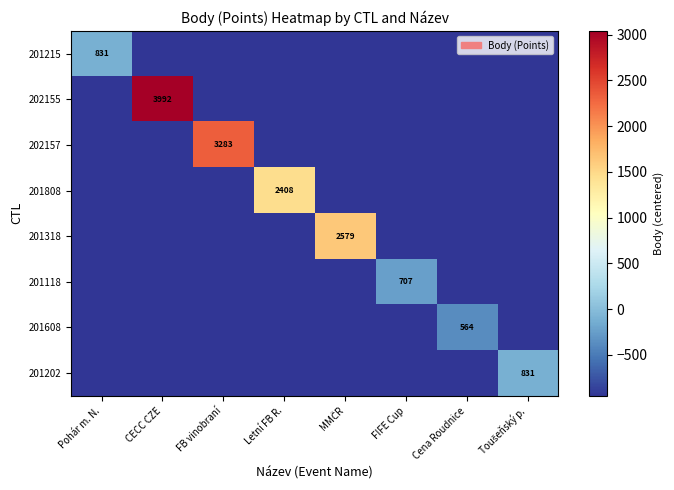

At which category is the sum across all series the highest?

CECC CZE